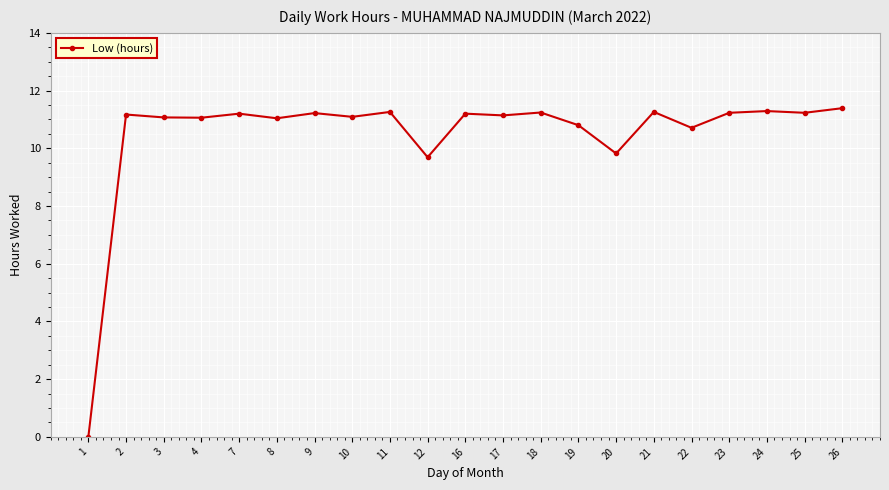

What value does the data have at 8?

11.0